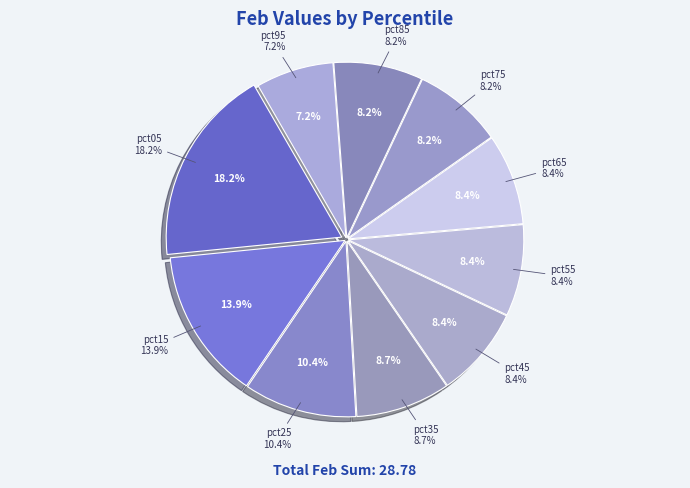

To the nearest percent, what is the combined percentage of pct05 and pct25?

29%